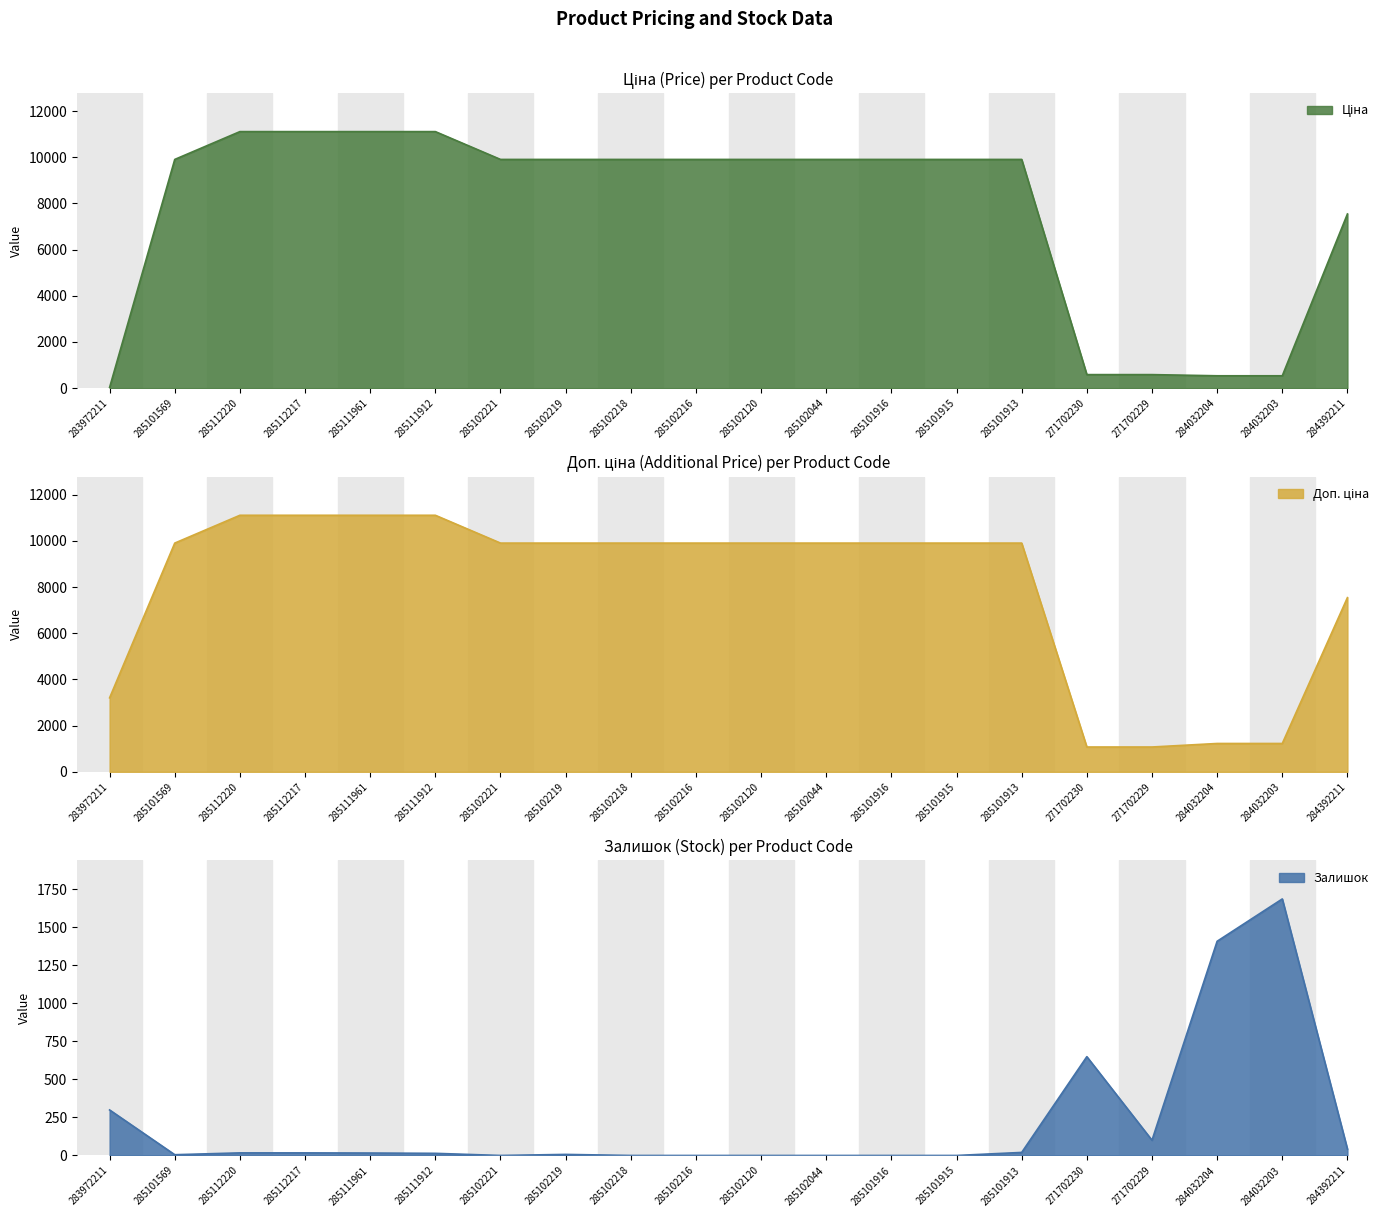

Rank the series at 271702229 from lowest to highest value.

Залишок, Ціна, Доп. ціна